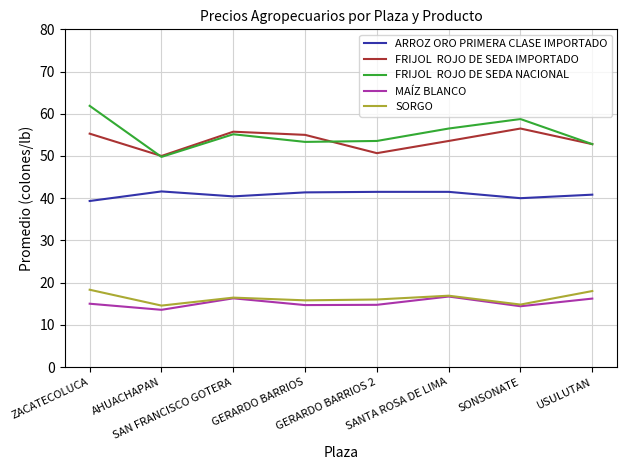

What is the smallest value displayed?

13.6